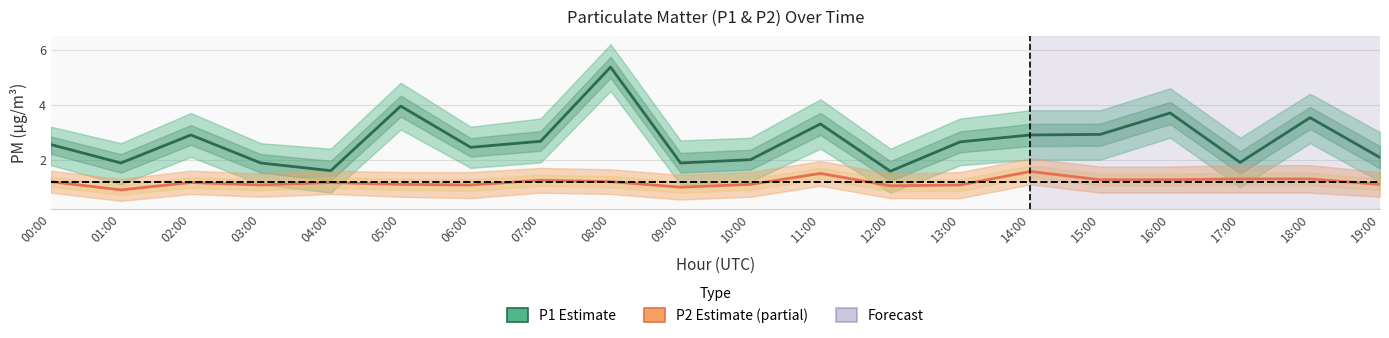

True or false: P1 (Estimate) and P2 (Estimate based on partial data) intersect in this chart.

False